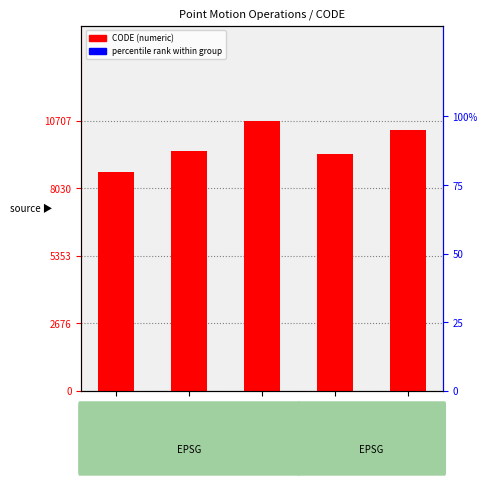

Reading left to right, what are all the values shown in this chart?

CODE: 8676.0	9483.0	10707.0	9375.0	10323.0
CODE pct: 81.0	88.6	100.0	87.6	96.4